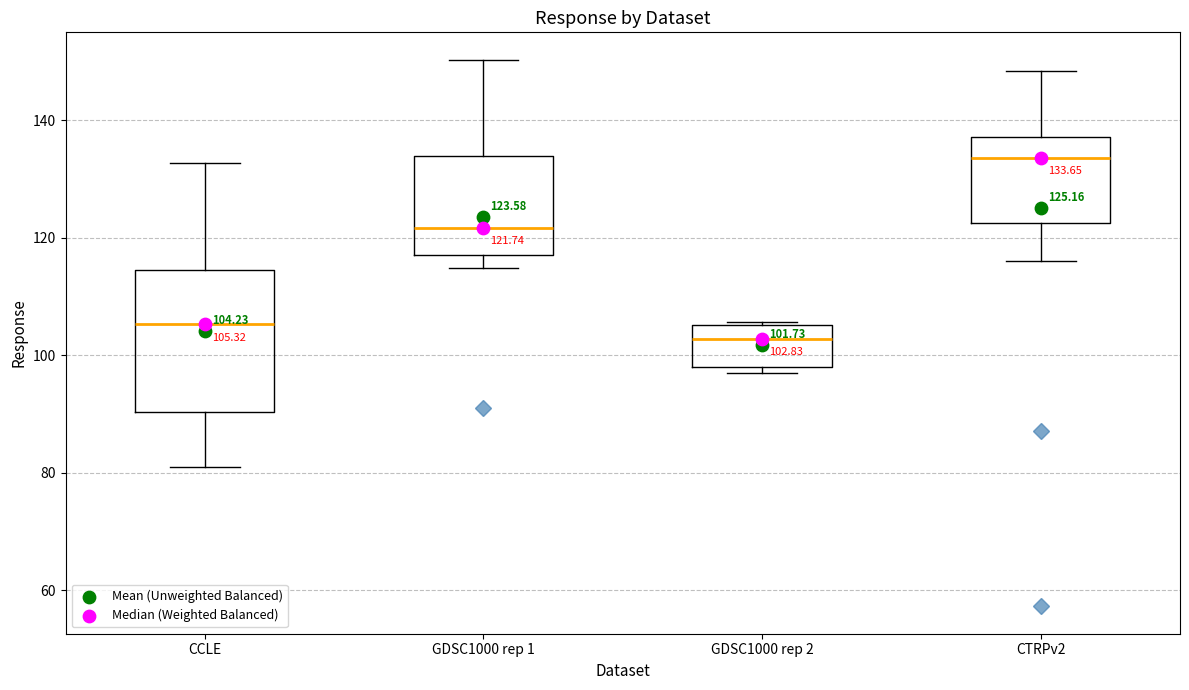

Comparing the boxes themselves (not the whiskers), which one is the tallest?

CCLE